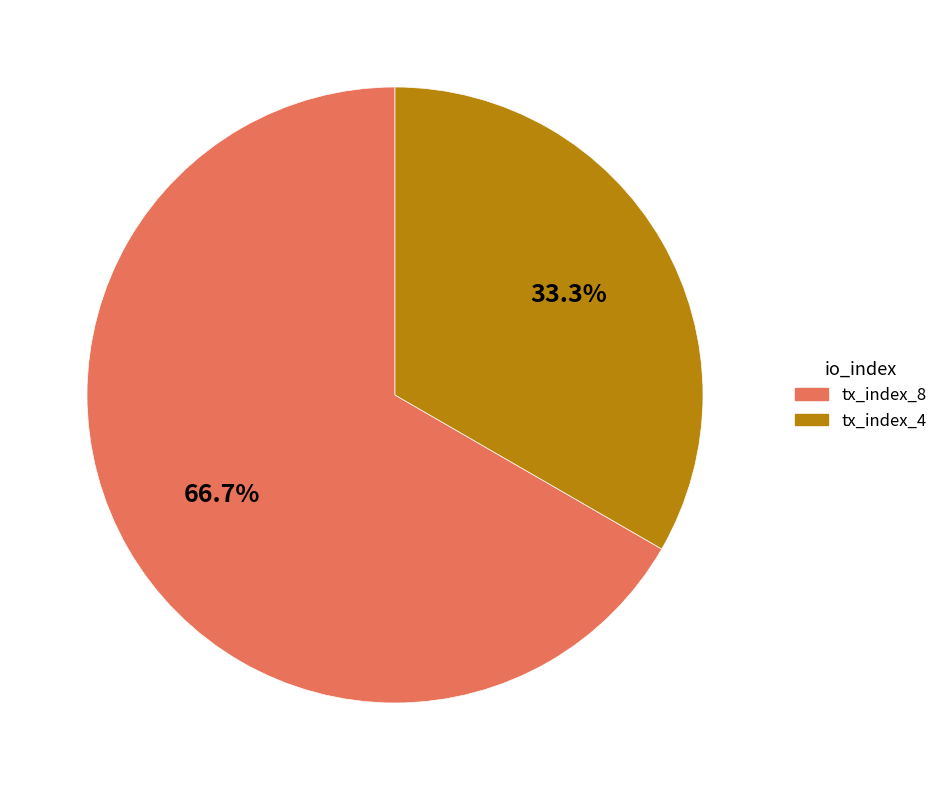

What percentage is the tx_index_4 slice, to the nearest percent?

33%